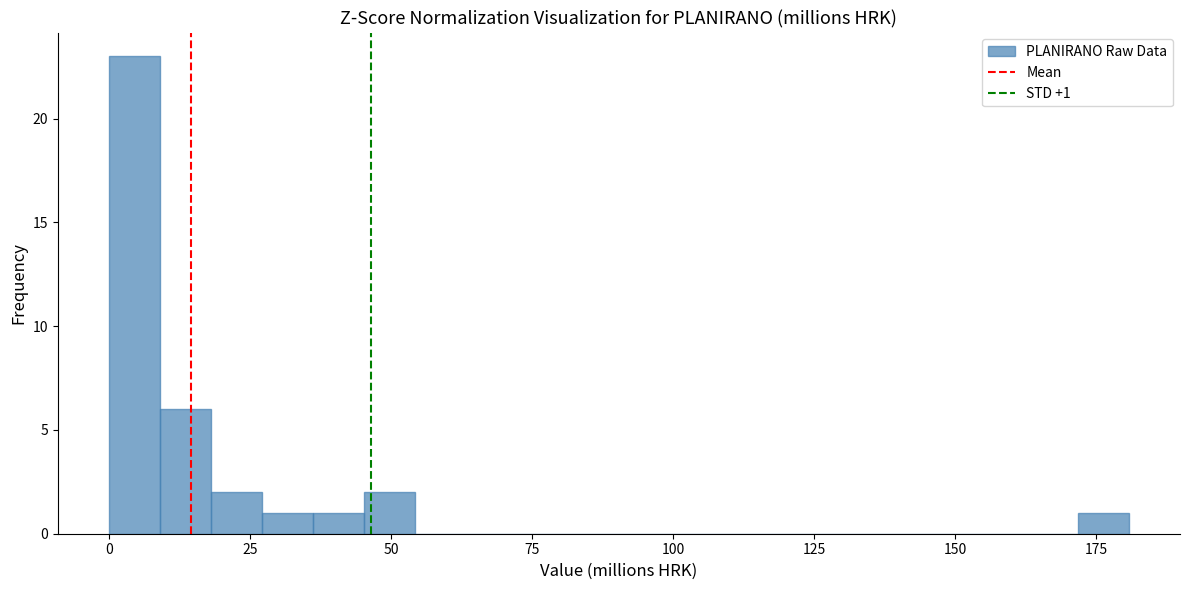

Read against the x-axis, roughly where is the centre of the tallest bar?

5